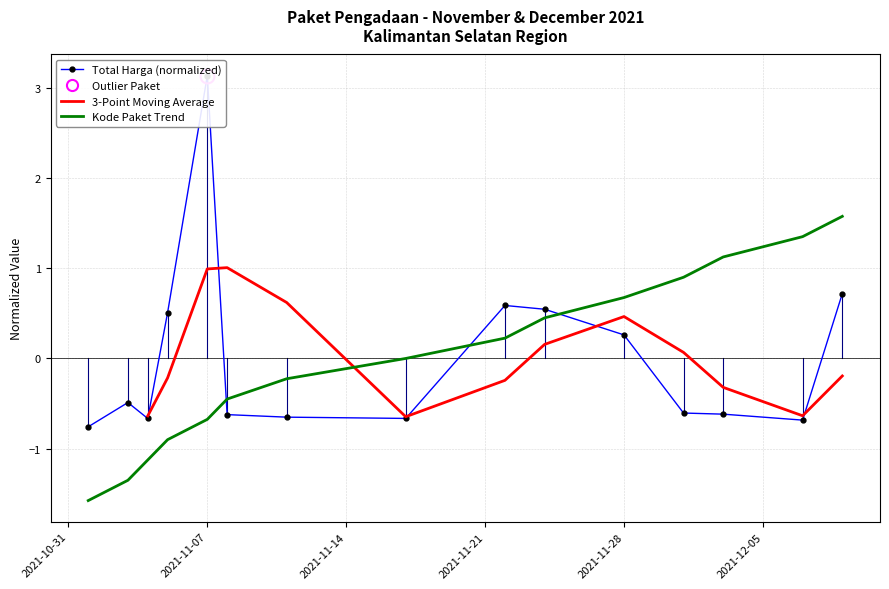

Rank the categories by value from lowest to highest.

2021-11-01, 2021-12-07, 2021-11-04, 2021-11-17, 2021-11-11, 2021-11-08, 2021-12-03, 2021-12-01, 2021-11-03, 2021-11-28, 2021-11-05, 2021-11-24, 2021-11-22, 2021-12-09, 2021-11-07